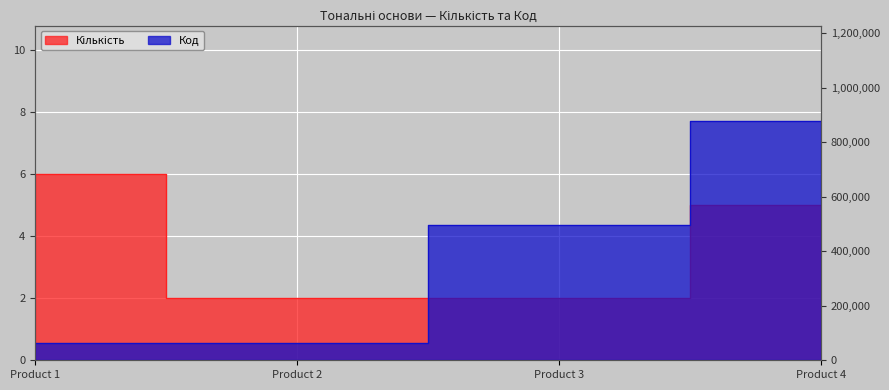

At which category is the sum across all series the highest?

4